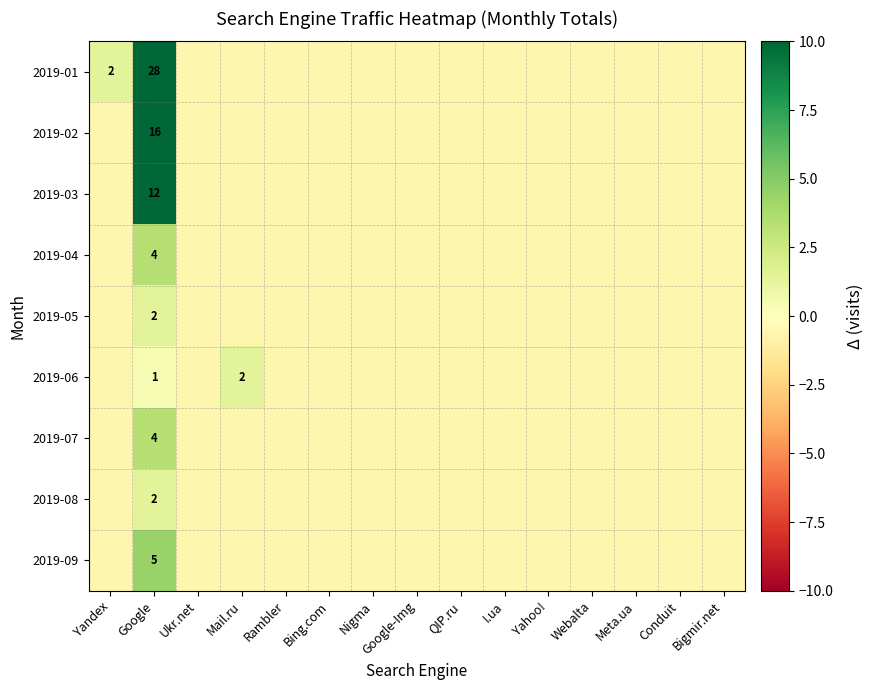

How many data points does each series have?

15